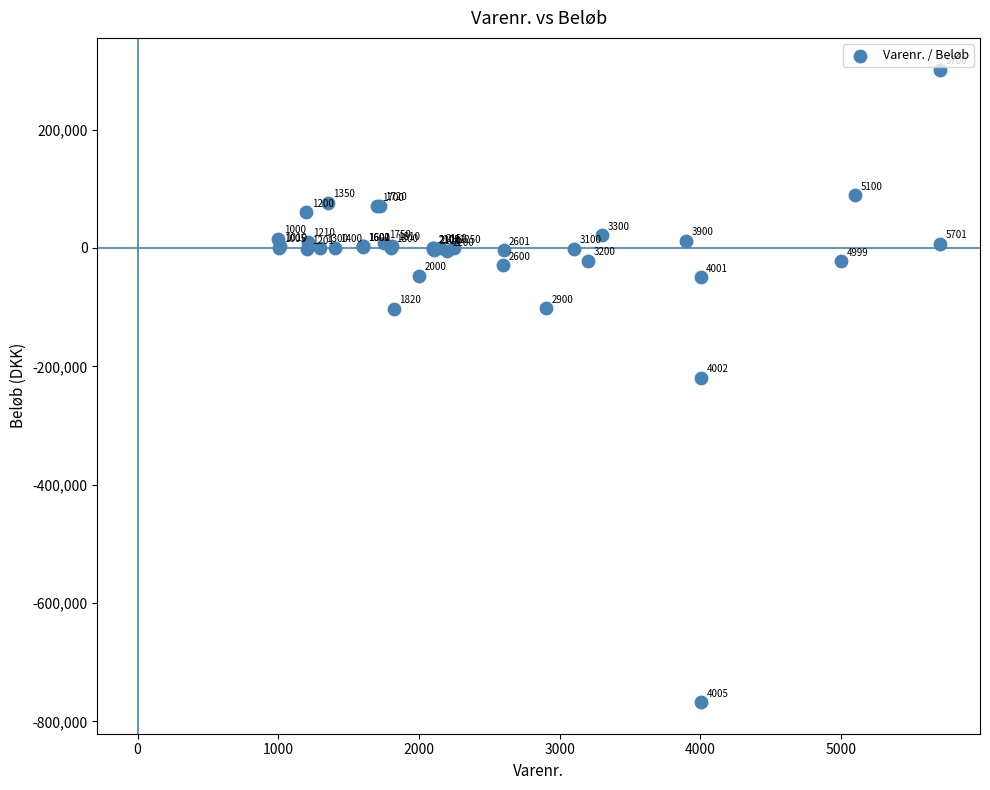

What Y value in the scatter plot is closest to -232902?

-219251.1